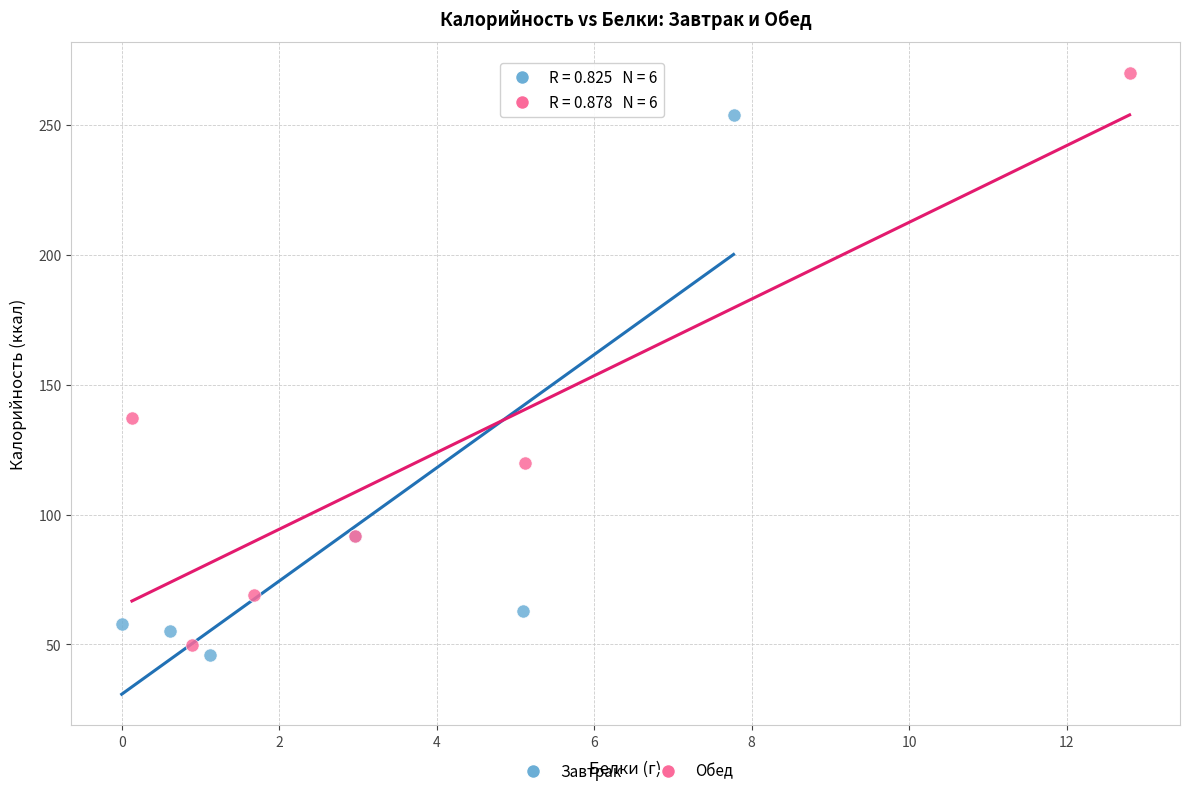

Which series reaches the maximum Y coordinate?

Обед